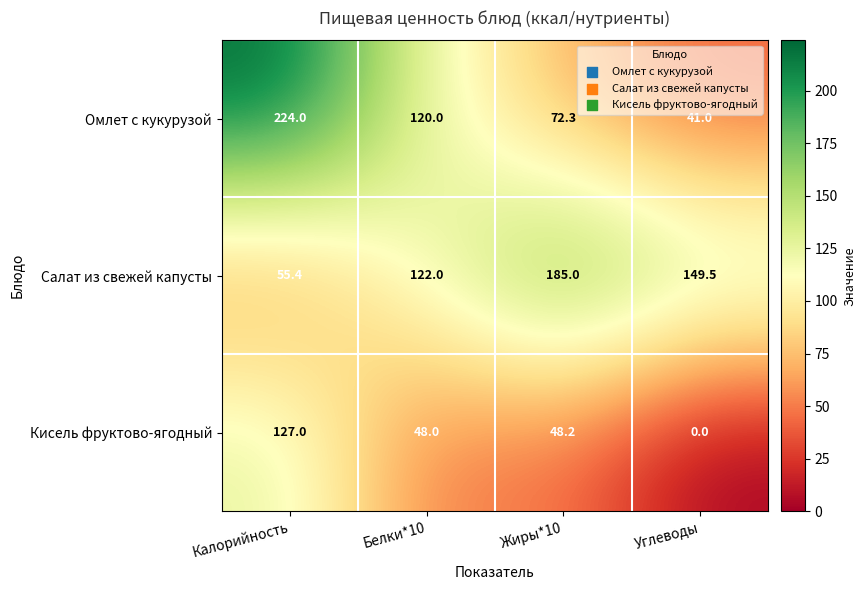

The value of Салат из свежей капусты at Жиры*10 is 79.2. True or false?

False